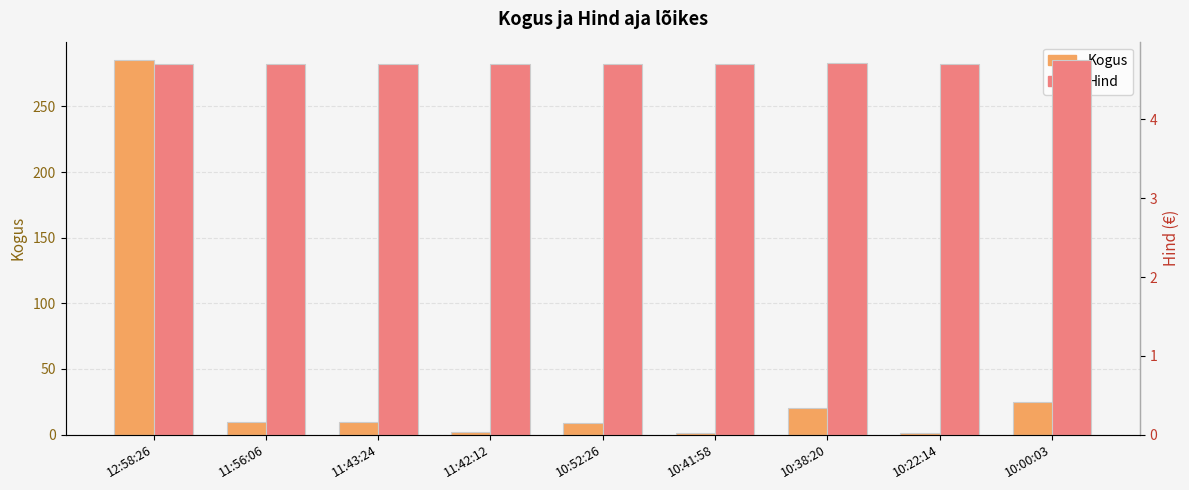

What is the label of the 8th bar from the right?

11:56:06